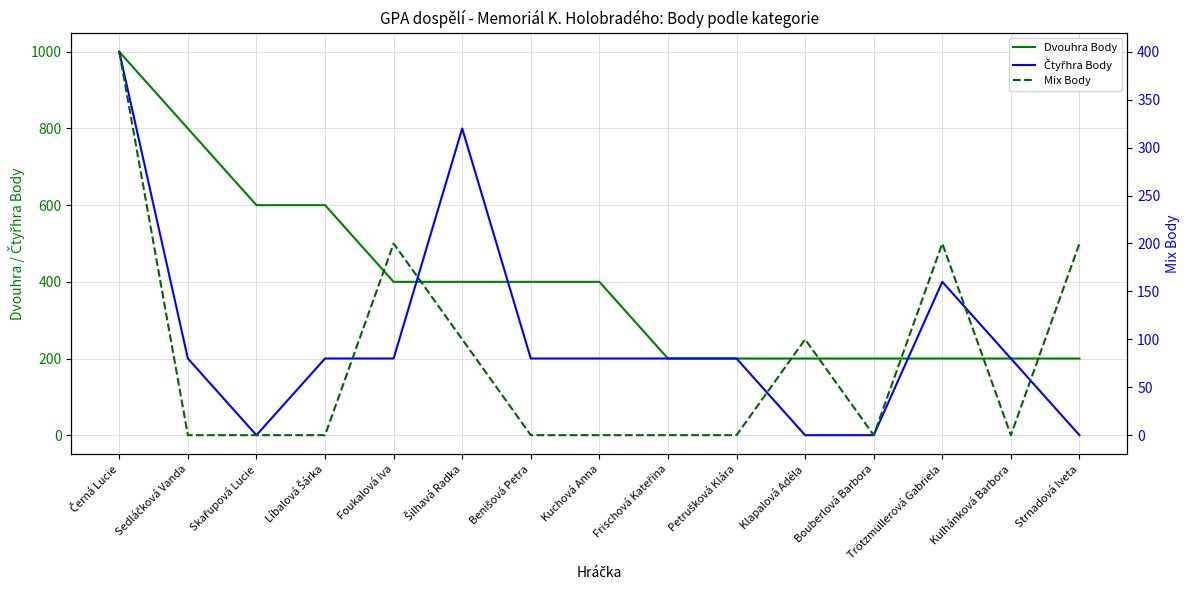

What is the total value across all series at Klapalová Adéla?

300